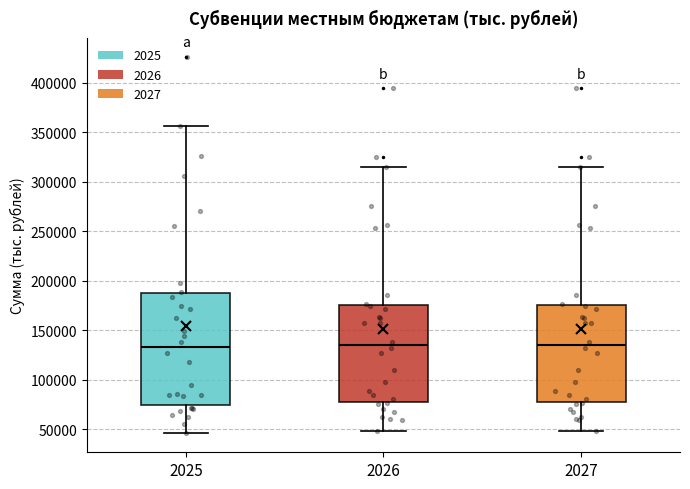

Comparing the boxes themselves (not the whiskers), which one is the tallest?

2025